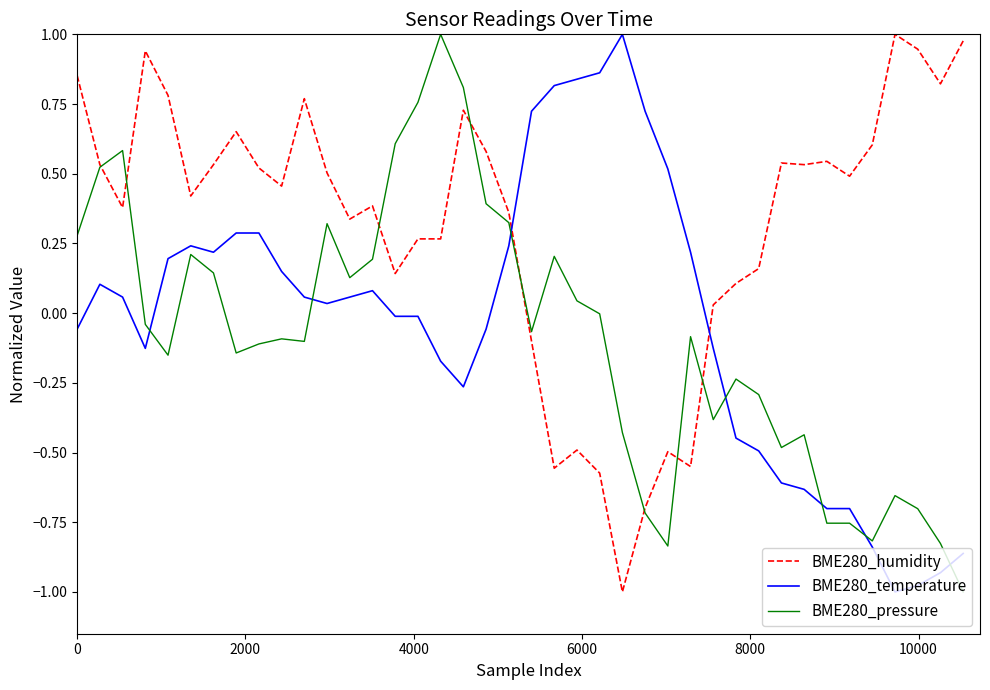

What are all the series names shown in the legend?

BME280_humidity, BME280_temperature, BME280_pressure